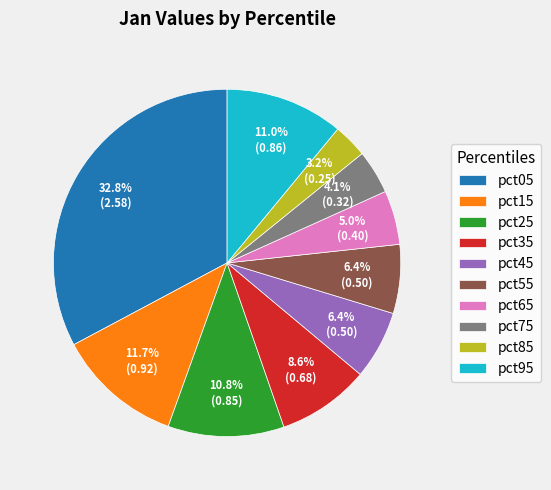

Count the number of slices in the pie.

10